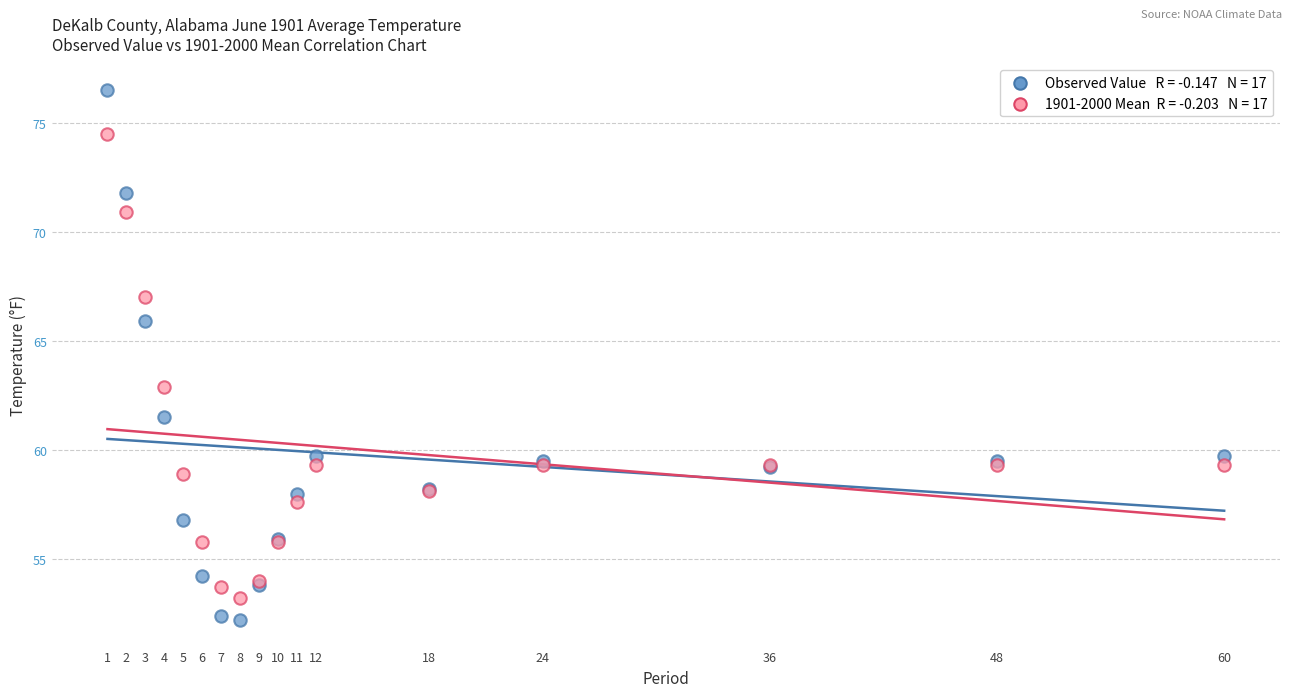

Across all series, what Y value is closest to 64?

62.9